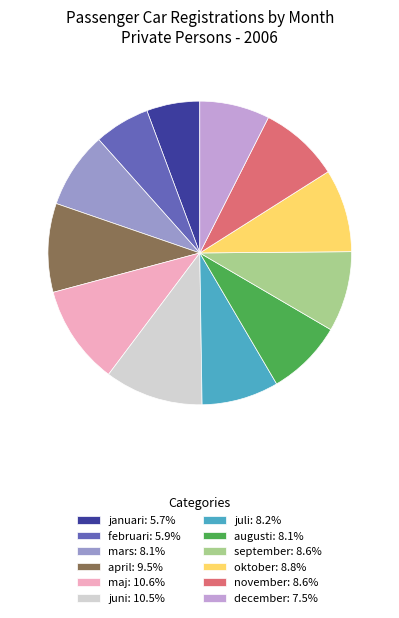

Approximately how many times larger is the value at oktober compared to juli?

1.1